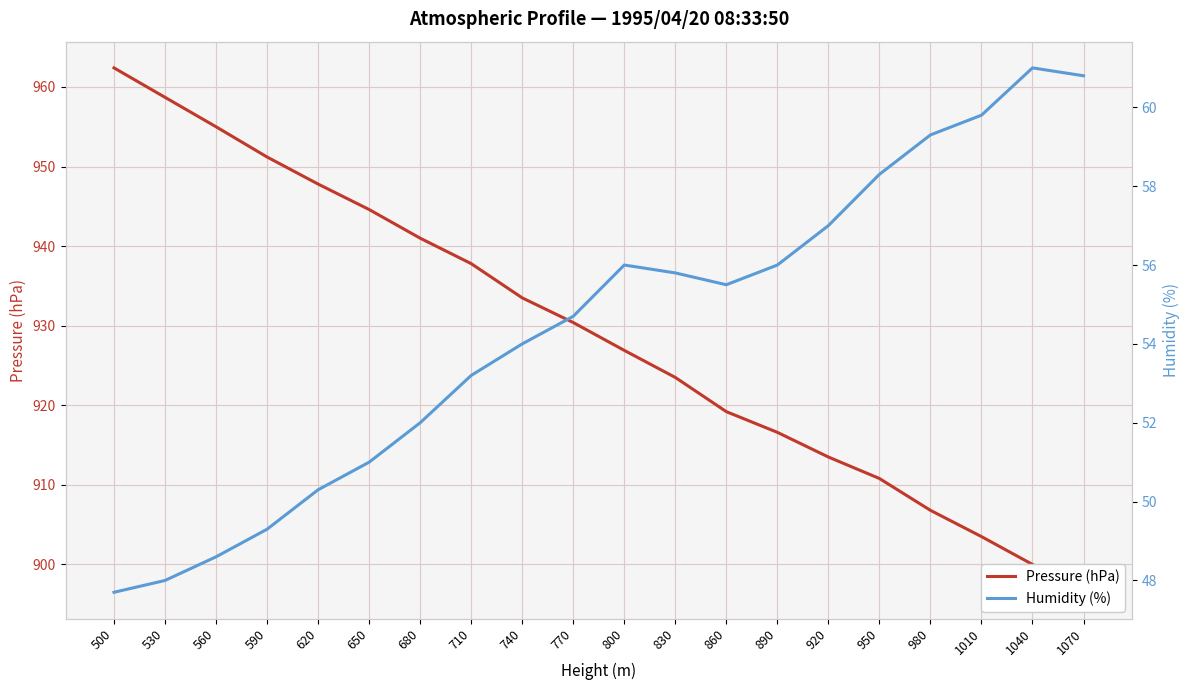

Read the Humidity (%) value at 860.

55.5